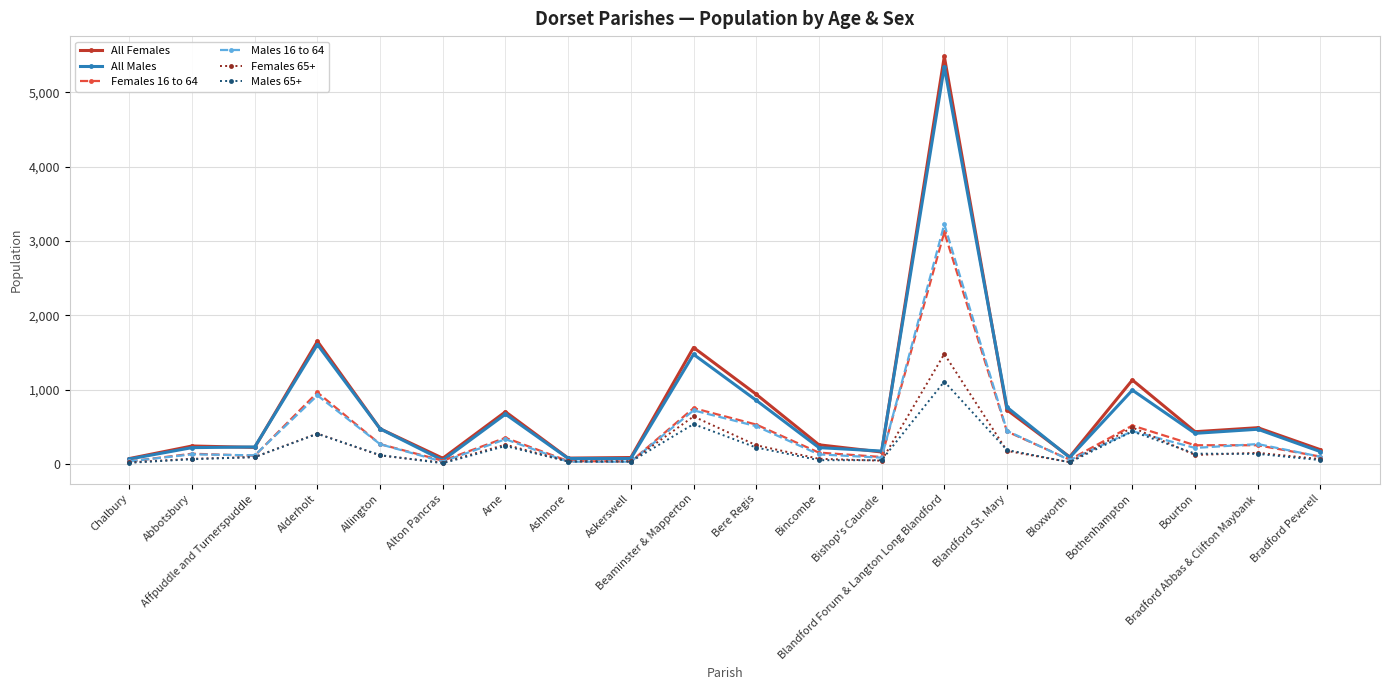

What is the greatest value displayed?

5482